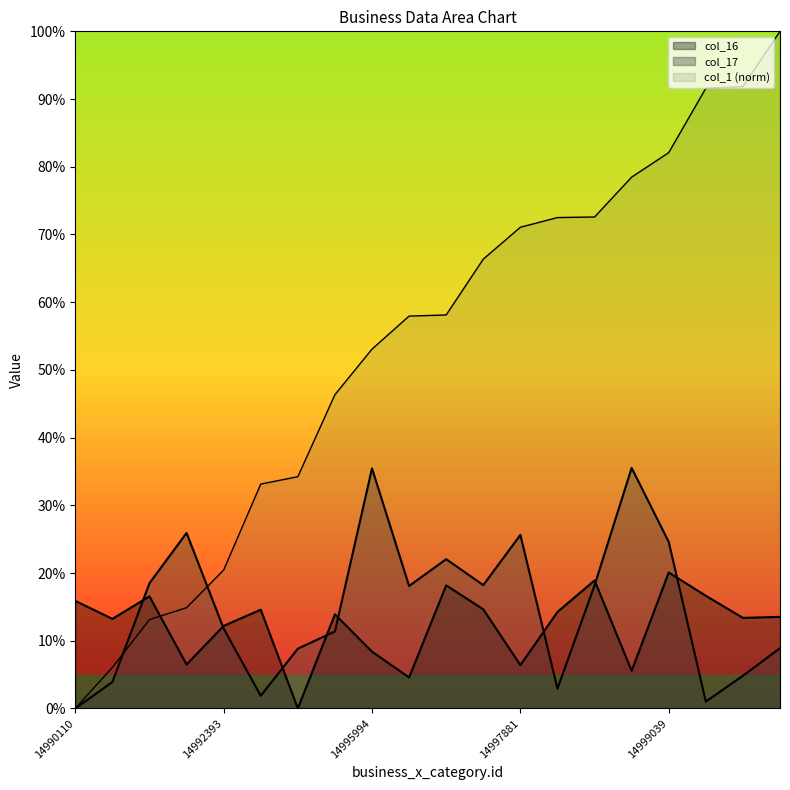

How many categories are shown in the chart?

20